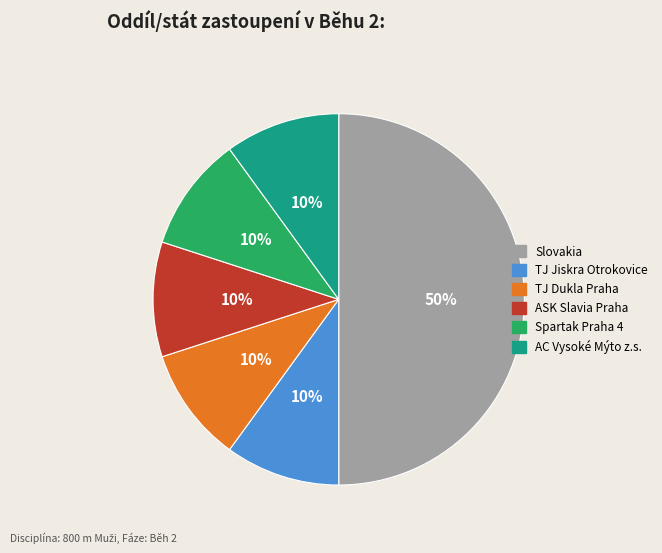

Combined, do ASK Slavia Praha and TJ Jiskra Otrokovice account for over 50%?

No